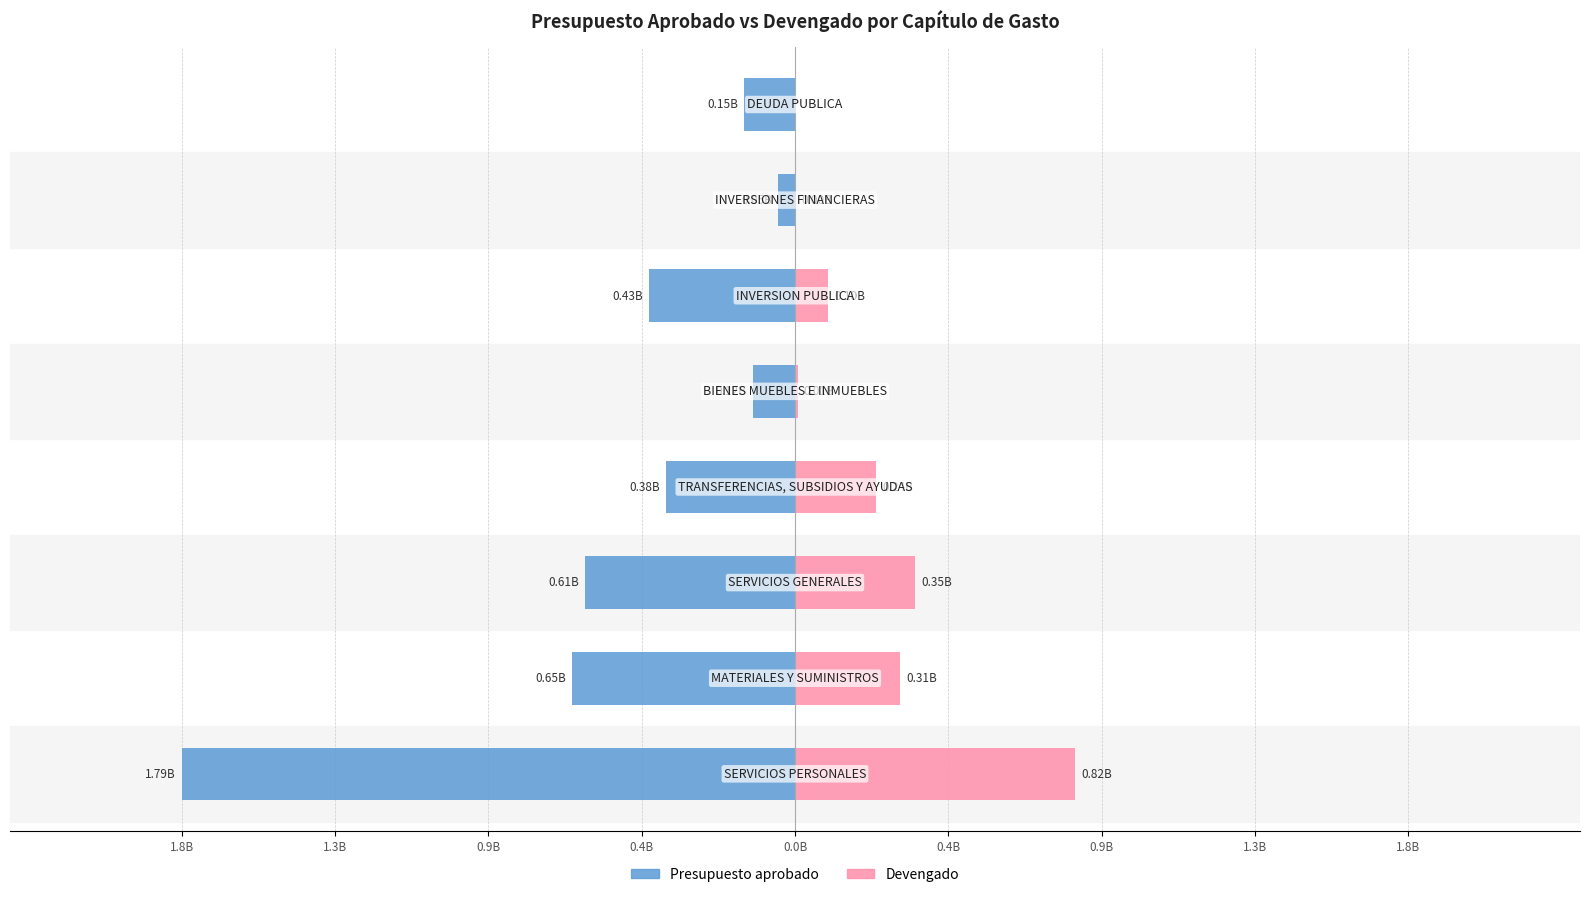

Reading left to right, what are all the values shown in this chart?

Presupuesto aprobado: 1.8B=-1792367670	1.3B=-651198967	0.9B=-613471132	0.4B=-376012000	0.0B=-124154834	0.4B=-425941124	0.9B=-48786409	1.3B=-148007364
Devengado: 1.8B=818051640	1.3B=306442979	0.9B=351279900	0.4B=236334500	0.0B=8008263	0.4B=96463824	0.9B=724725	1.3B=0